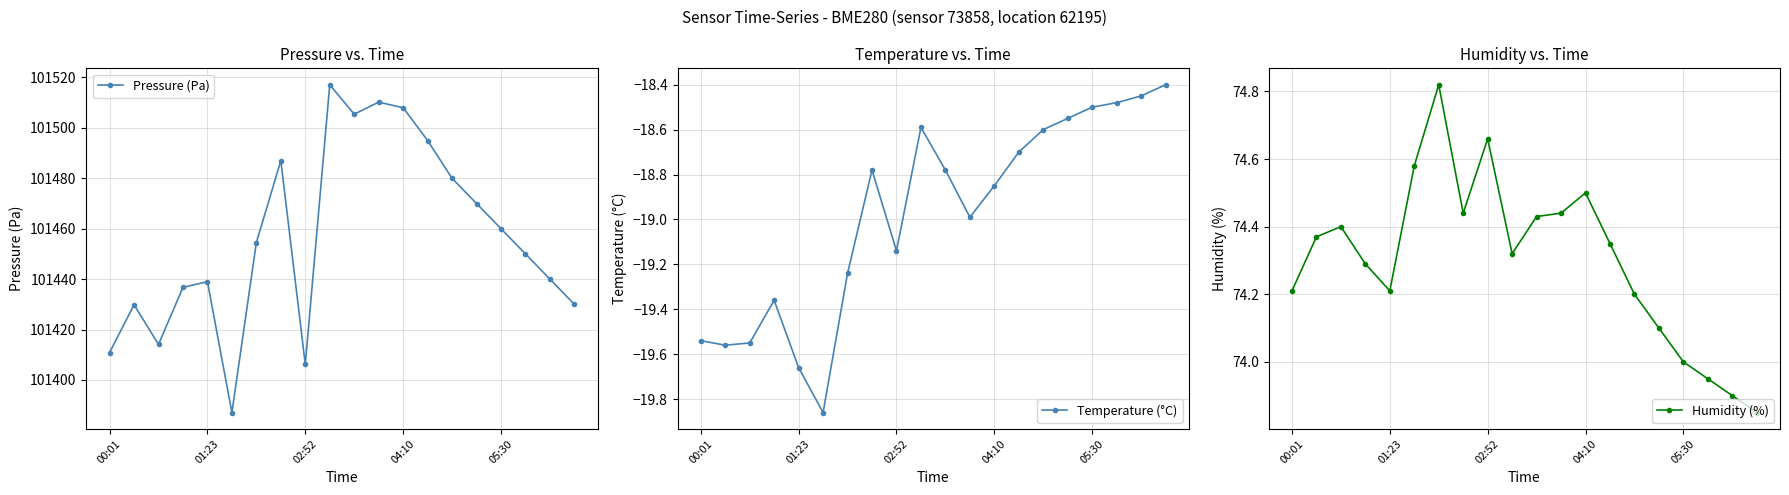

What is the label of the 20th point from the right?

00:01